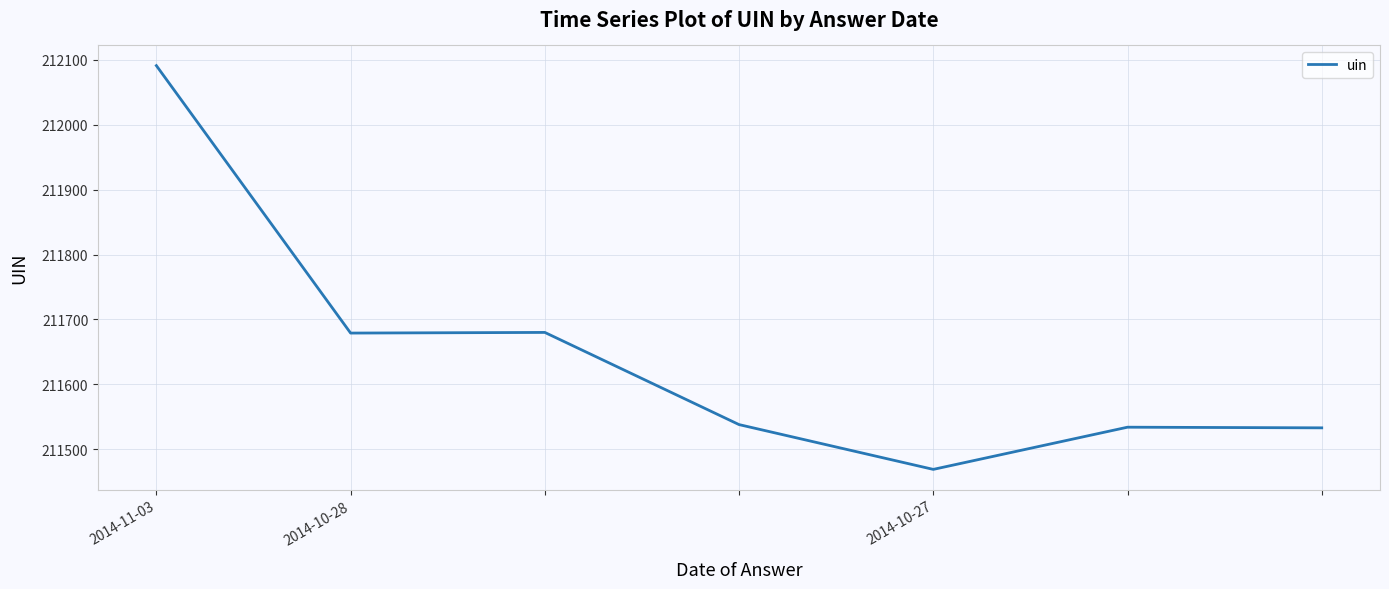

How many lines are shown in the chart?

1